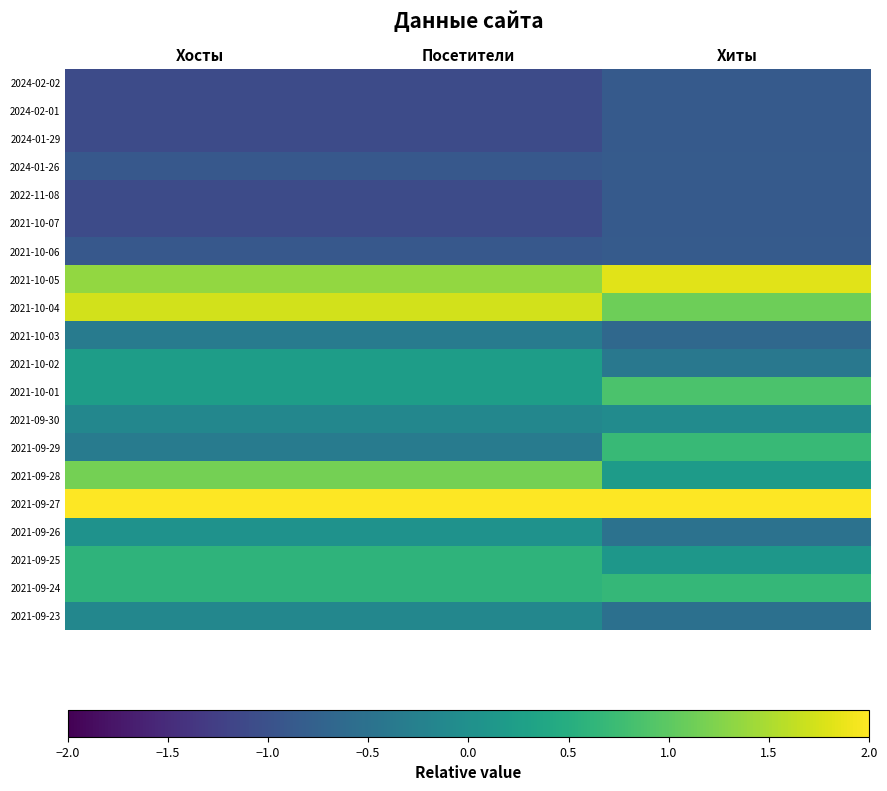

How many data points does each series have?

3